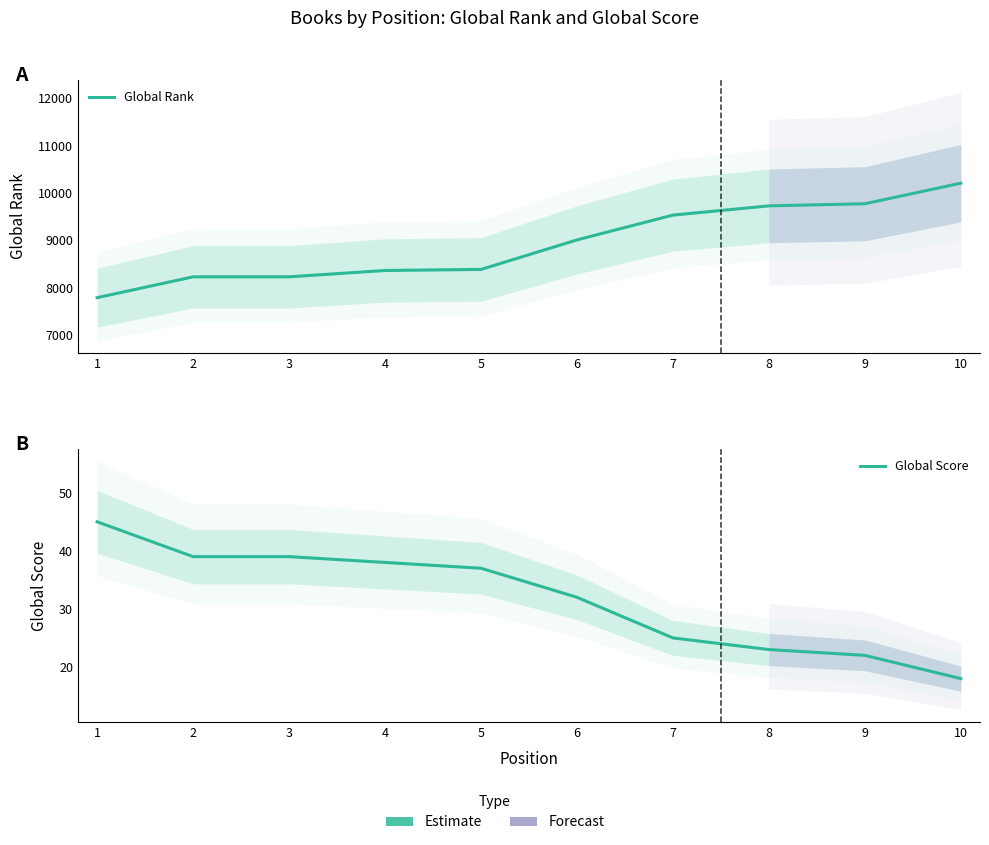

True or false: Global Rank has a value of 9772 at 9.

True